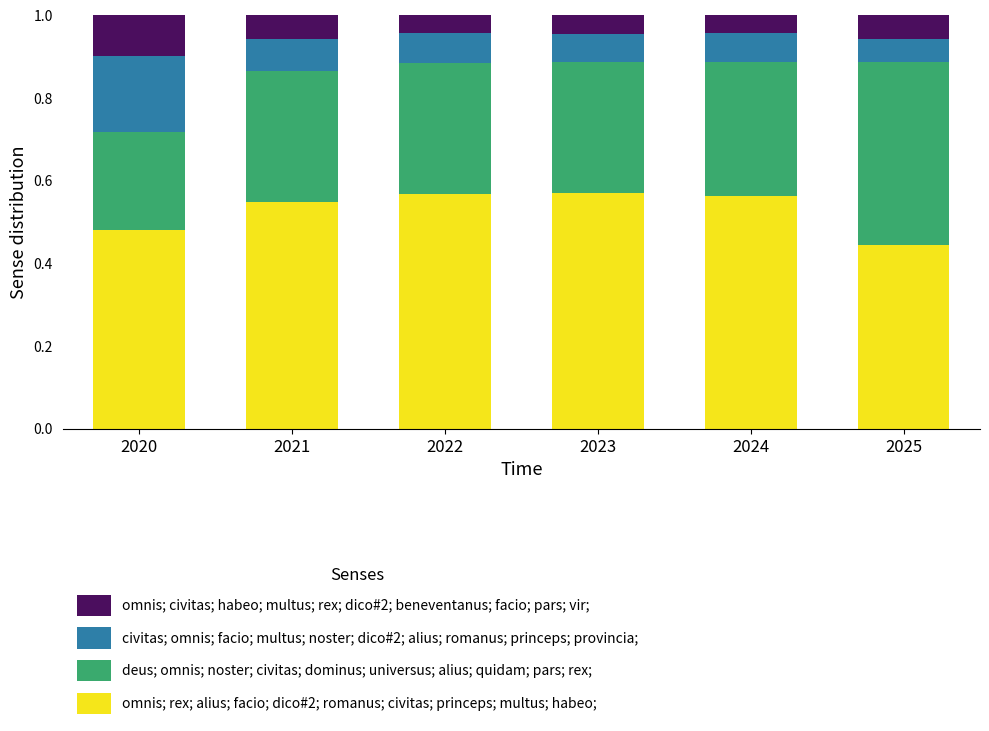

Which category has the lowest value in the omnis; rex; alius; facio; dico#2; romanus; civitas; princeps; multus; habeo; series?

2025